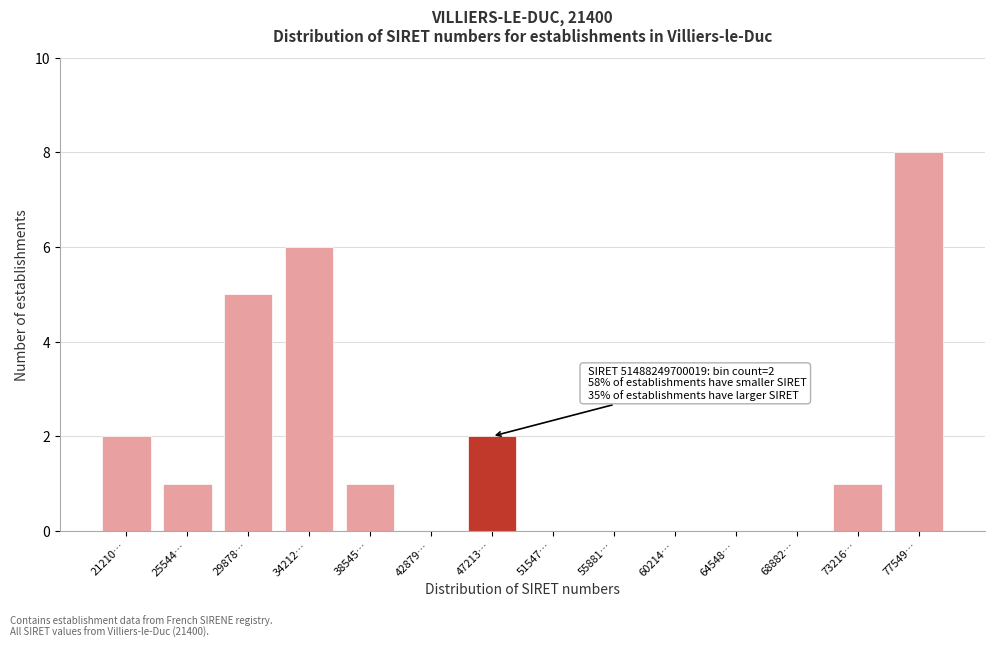

What is the approximate value at 34212…?

6